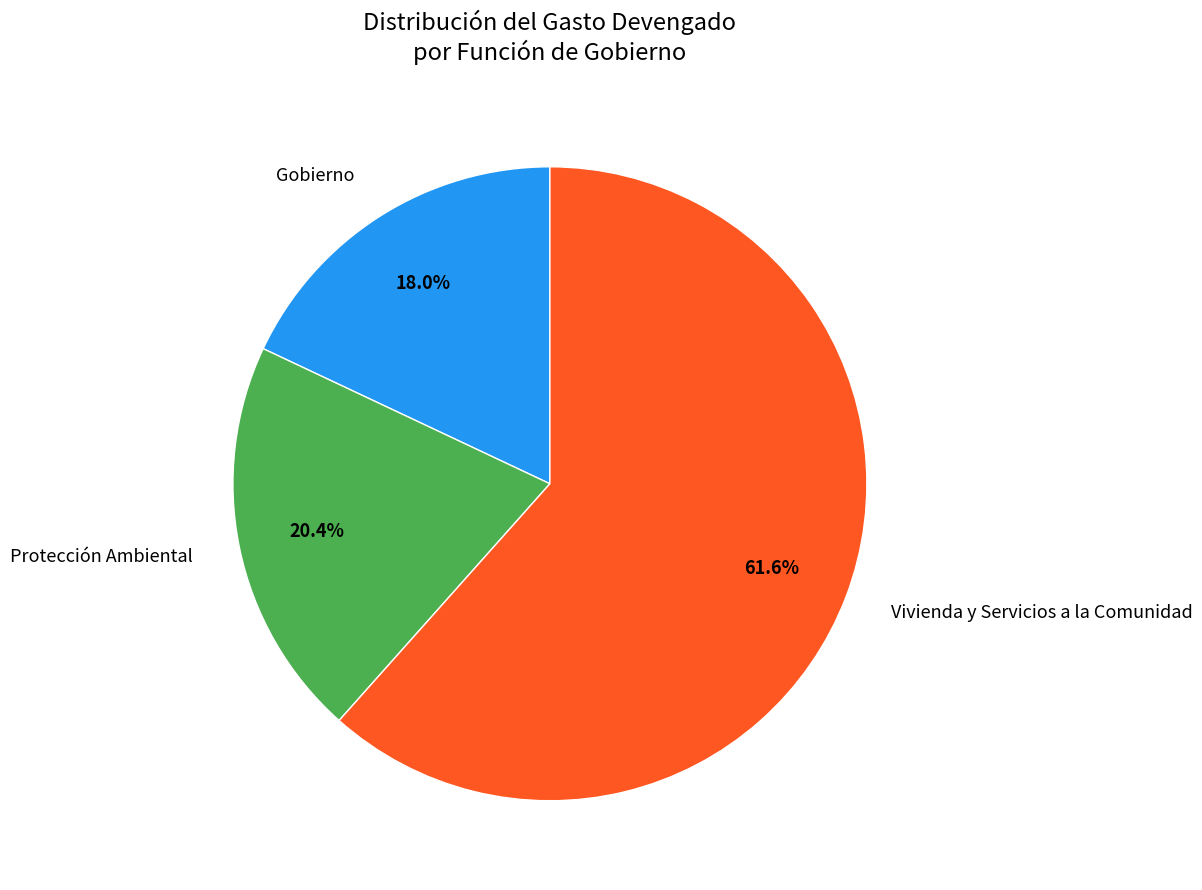

To the nearest percent, what percentage of the pie is Protección Ambiental?

20%